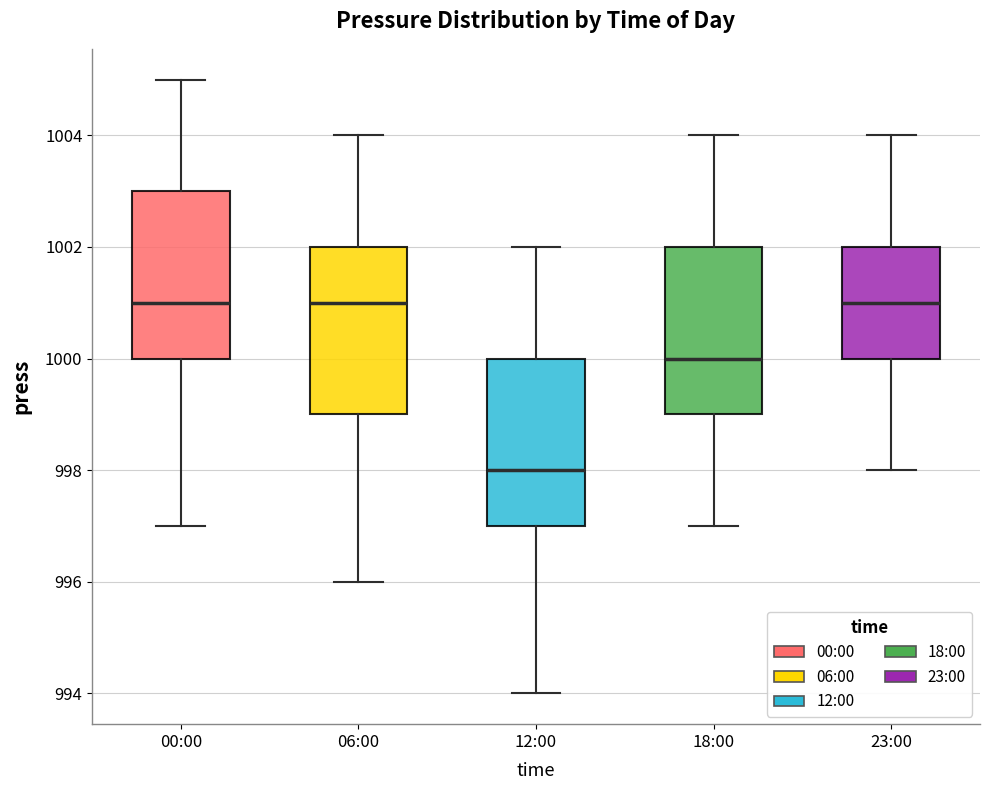

Reading left to right, transcribe this box plot: for each box, give where its median line is, the range the box spans, and where its two whiskers end, as read against the y-axis. The values are not printed on the chart, so give them approximately, as read against the axis.

00:00: median 1001, box 1000 to 1003, whiskers 997 to 1005
06:00: median 1001, box 999 to 1002, whiskers 996 to 1004
12:00: median 998, box 997 to 1000, whiskers 994 to 1002
18:00: median 1000, box 999 to 1002, whiskers 997 to 1004
23:00: median 1001, box 1000 to 1002, whiskers 998 to 1004